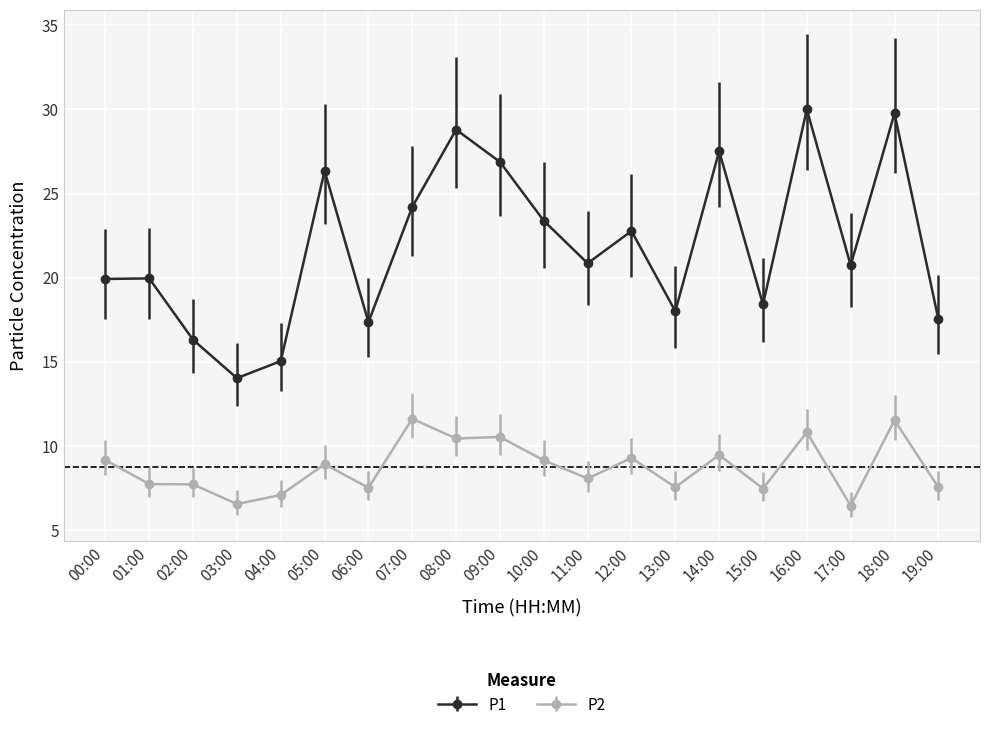

At which category does P1 reach its first local valley?

03:00